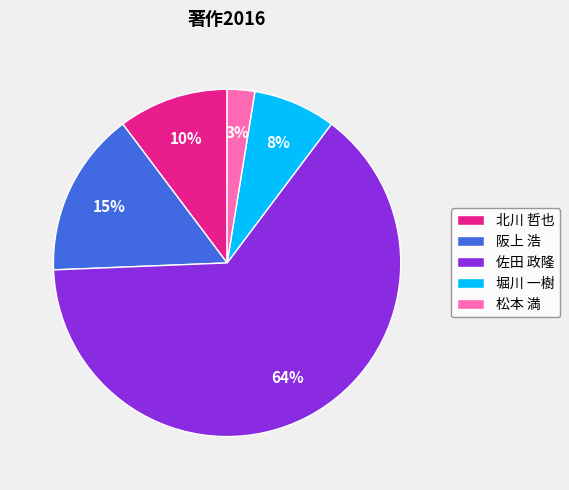

What is the majority slice?

佐田 政隆